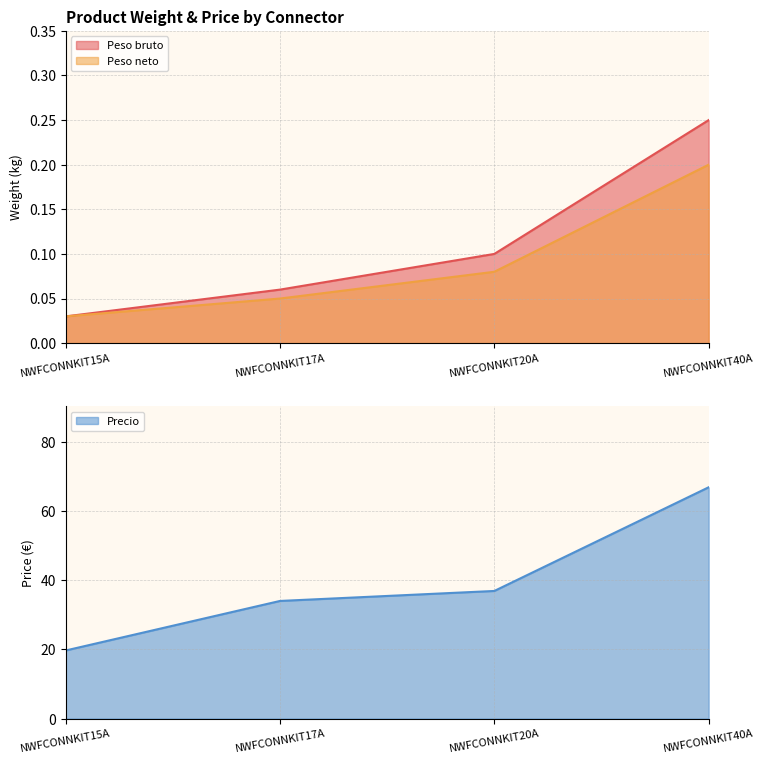

What is the difference between the highest and lowest values at NWFCONNKIT20A?

36.8